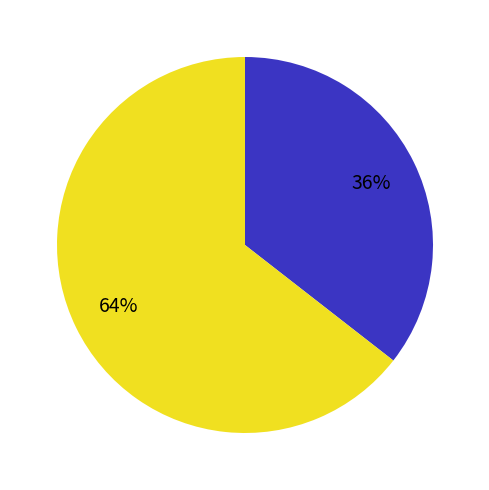

To the nearest percent, what is the average slice percentage?

50%